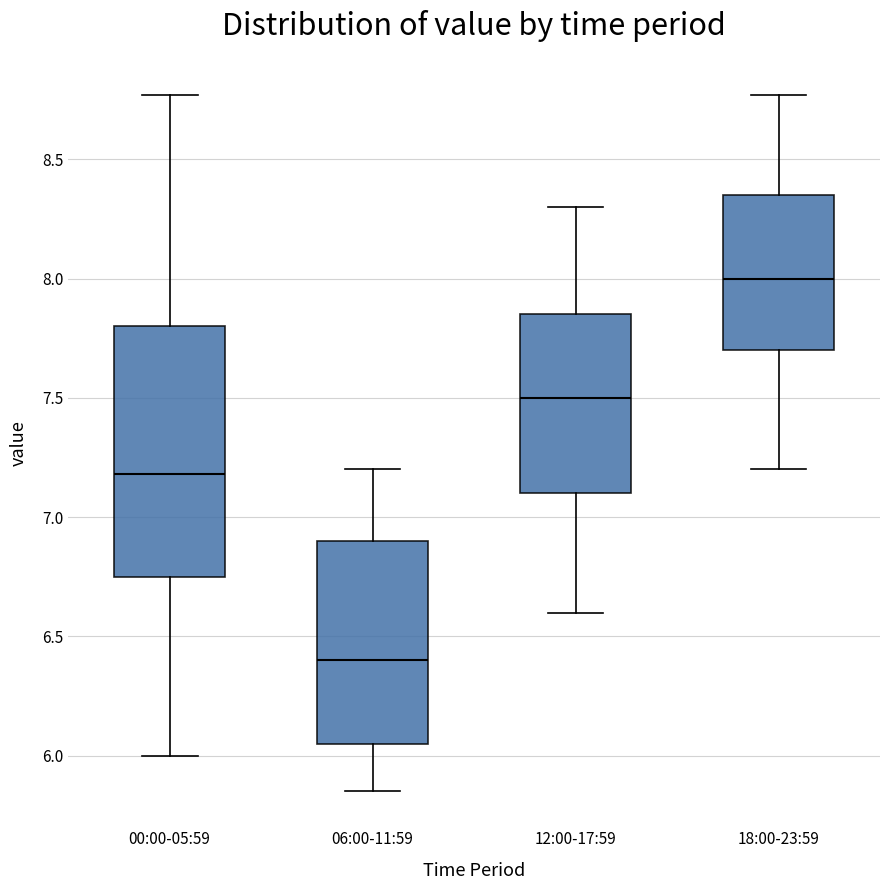

Reading left to right, transcribe this box plot: for each box, give where its median line is, the range the box spans, and where its two whiskers end, as read against the y-axis. The values are not printed on the chart, so give them approximately, as read against the axis.

00:00-05:59: median 7.20, box 6.75 to 7.80, whiskers 6.00 to 8.75
06:00-11:59: median 6.40, box 6.05 to 6.90, whiskers 5.85 to 7.20
12:00-17:59: median 7.50, box 7.10 to 7.85, whiskers 6.60 to 8.30
18:00-23:59: median 8.00, box 7.70 to 8.35, whiskers 7.20 to 8.75